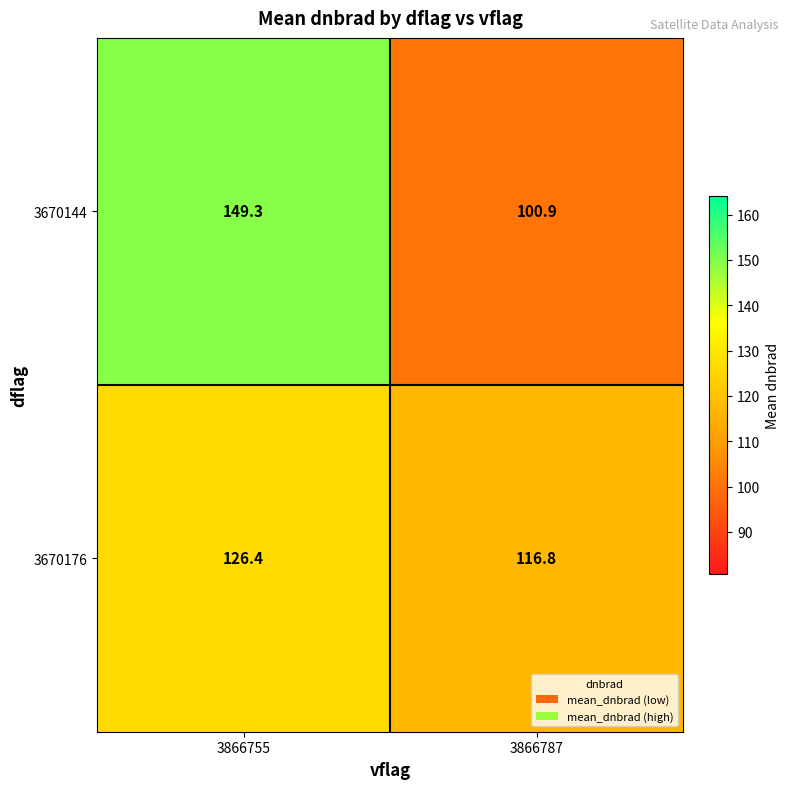

Which series changed the most between 3866755 and 3866787?

3670144